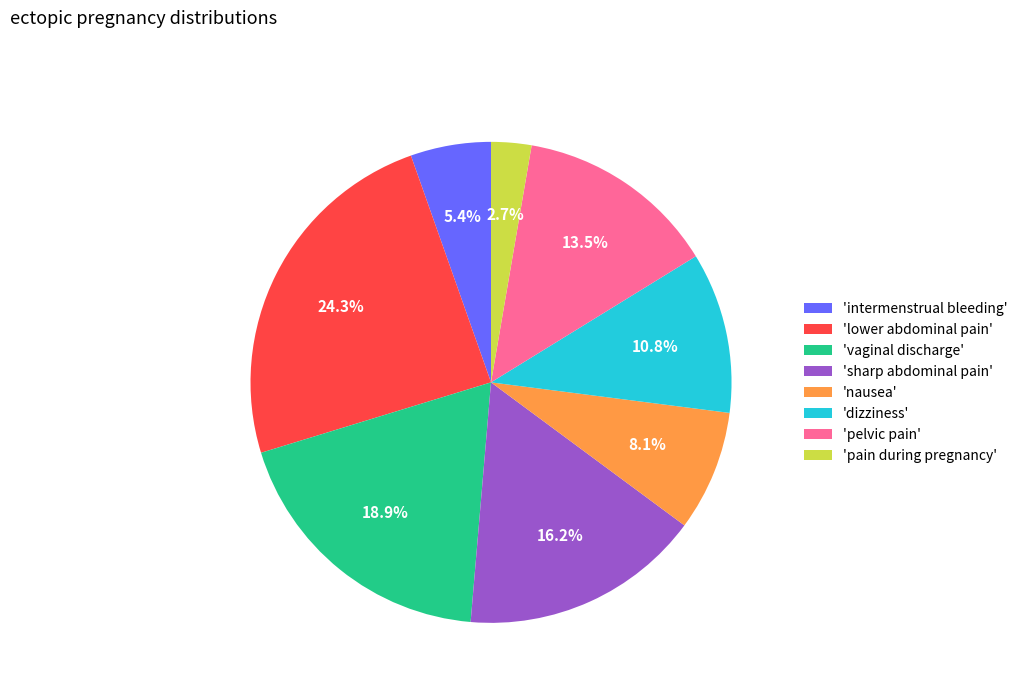

To the nearest percent, what is the average slice percentage?

12%